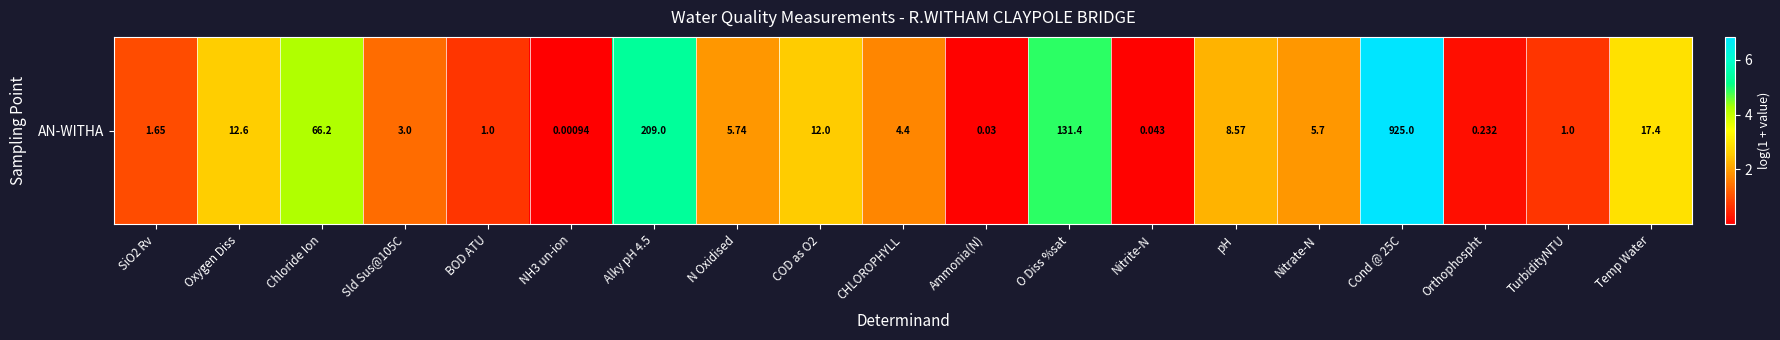

True or false: the data shows 0.0 at Ammonia(N).

True